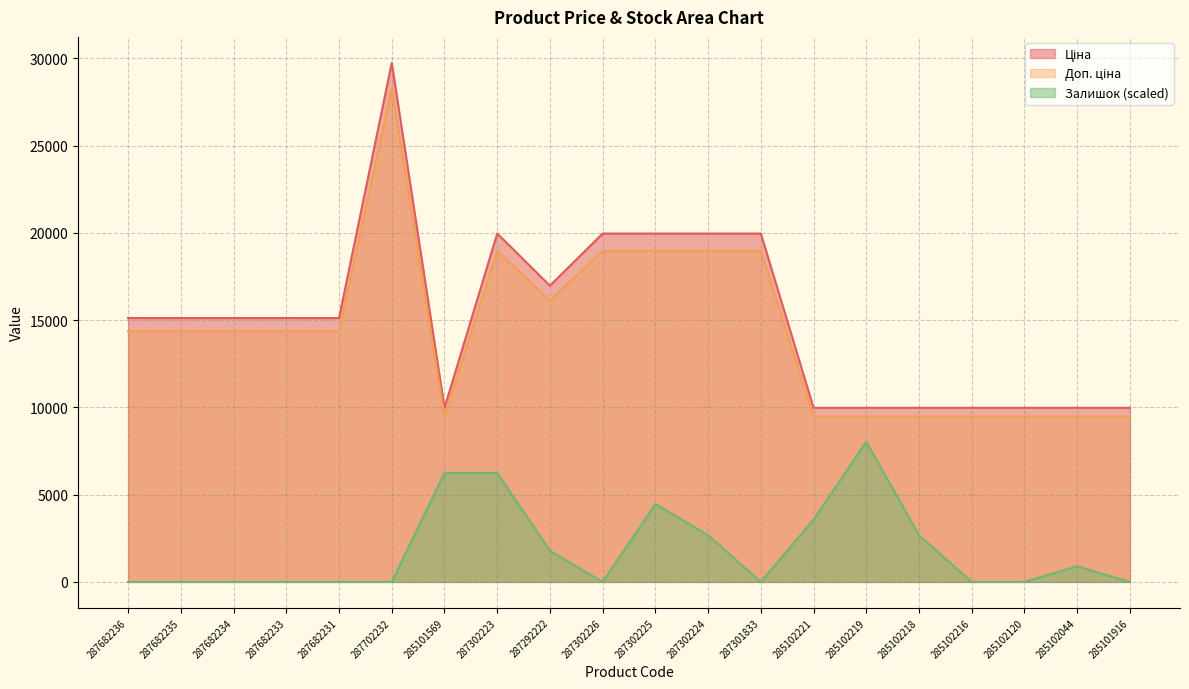

Reading left to right, transcribe all the data shown in this chart.

Ціна: 15120.0	15120.0	15120.0	15120.0	15120.0	29747.2	9975.0	19964.2	16976.3	19964.2	19964.2	19964.2	19964.2	9975.0	9975.0	9975.0	9975.0	9975.0	9975.0	9975.0
Доп. ціна: 14364.0	14364.0	14364.0	14364.0	14364.0	28259.9	9476.2	18966.0	16127.5	18966.0	18966.0	18966.0	18966.0	9476.2	9476.2	9476.2	9476.2	9476.2	9476.2	9476.2
Залишок: 0.0	0.0	0.0	0.0	0.0	0.0	6246.9	6246.9	1784.8	0.0	4462.1	2677.3	0.0	3569.7	8031.8	2677.3	0.0	0.0	892.4	0.0